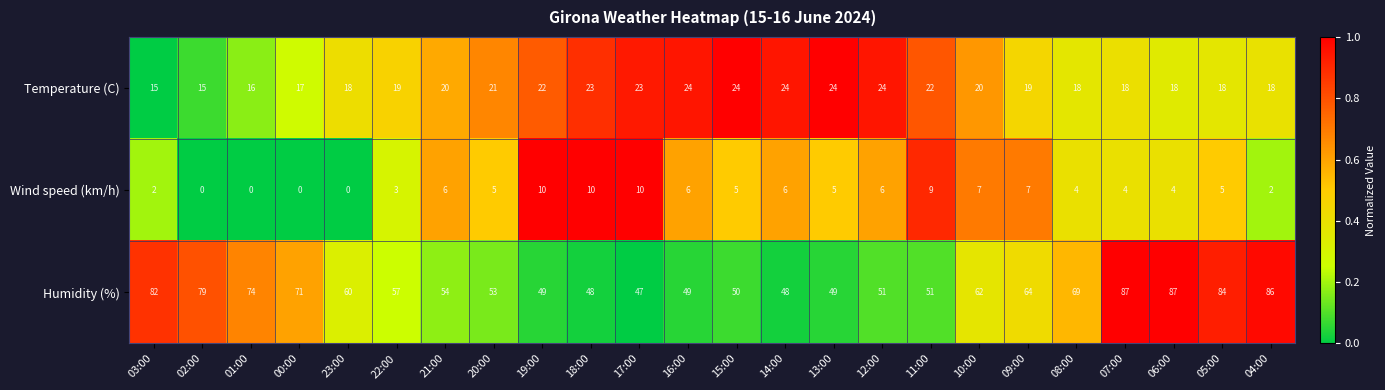

True or false: Wind speed (km/h) has a value of 10 at 18:00.

True